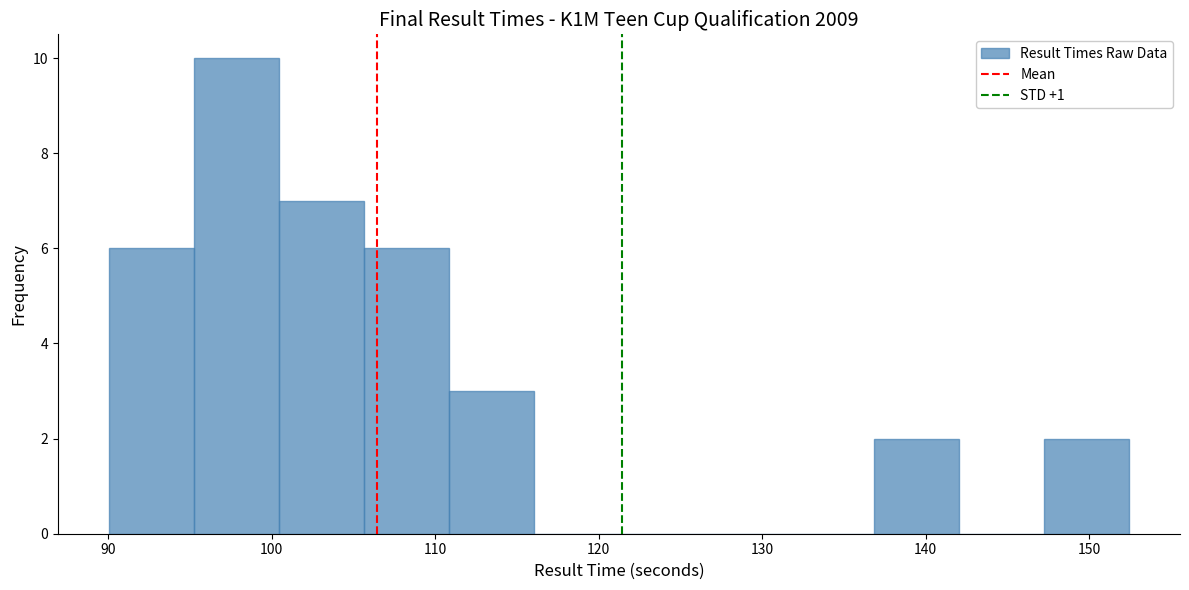

Over which range of the x-axis is the bar tallest?

95 to 100